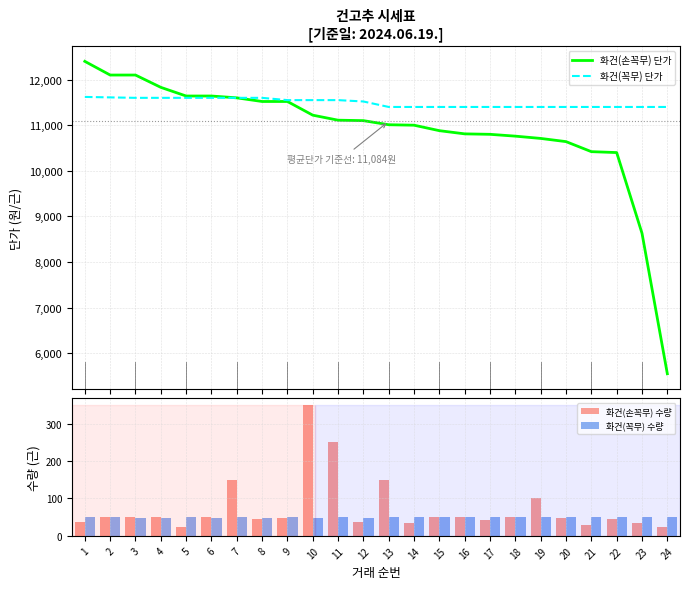

Reading left to right, extract all data points from this chart.

화건(손꼭무) 단가: 1=12400.0	2=12100.0	3=12100.0	4=11830.0	5=11640.0	6=11640.0	7=11600.0	8=11520.0	9=11520.0	10=11220.0	11=11110.0	12=11100.0	13=11010.0	14=11000.0	15=10880.0	16=10810.0	17=10800.0	18=10760.0	19=10710.0	20=10640.0	21=10420.0	22=10400.0	23=8630.0	24=5550.0
화건(꼭무) 단가: 1=11620.0	2=11610.0	3=11600.0	4=11600.0	5=11600.0	6=11600.0	7=11600.0	8=11600.0	9=11550.0	10=11550.0	11=11550.0	12=11520.0	13=11400.0	14=11400.0	15=11400.0	16=11400.0	17=11400.0	18=11400.0	19=11400.0	20=11400.0	21=11400.0	22=11400.0	23=11400.0	24=11400.0
화건(손꼭무) 수량: 1=36.7	2=50.0	3=50.0	4=50.0	5=25.0	6=50.0	7=150.0	8=45.0	9=46.7	10=350.0	11=250.0	12=36.7	13=150.0	14=35.0	15=50.0	16=50.0	17=43.3	18=50.0	19=100.0	20=48.3	21=30.0	22=45.0	23=35.0	24=25.0
화건(꼭무) 수량: 1=50.0	2=50.0	3=48.3	4=48.3	5=50.0	6=48.3	7=50.0	8=48.3	9=50.0	10=48.3	11=50.0	12=48.3	13=50.0	14=50.0	15=50.0	16=50.0	17=50.0	18=50.0	19=50.0	20=50.0	21=50.0	22=50.0	23=50.0	24=50.0